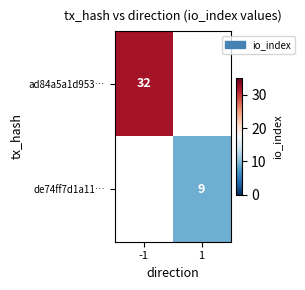

The ad84a5a1d953… series shows 45 at -1. True or false?

False